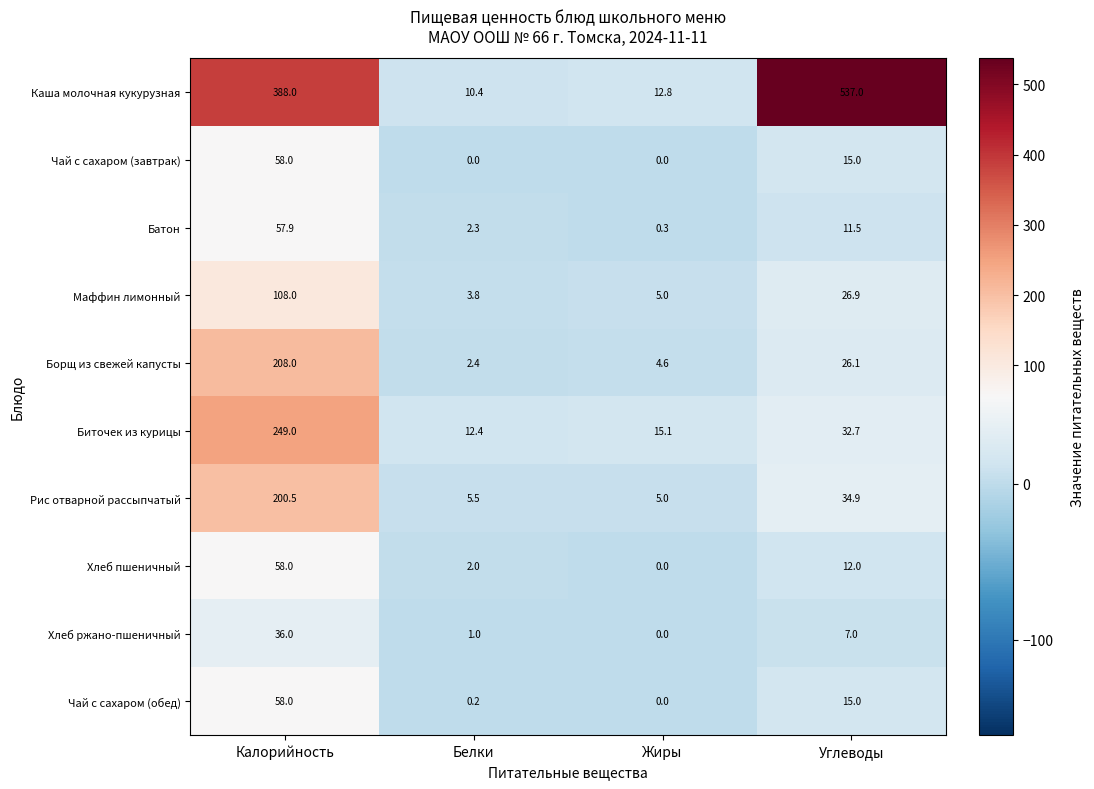

What is the sum of the Каша молочная кукурузная values at Белки and Калорийность?

398.4